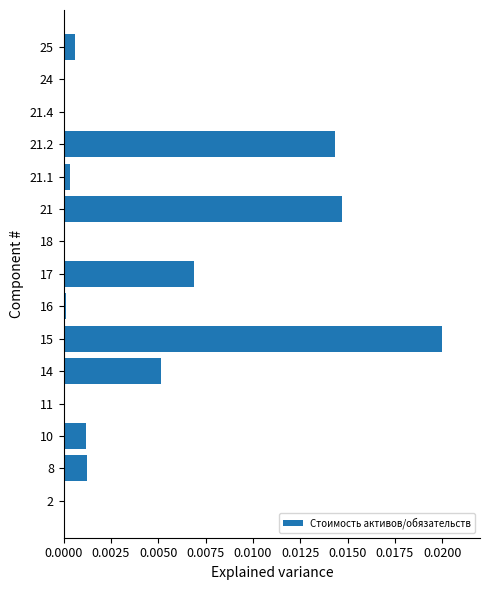

Which label corresponds to the largest value in the chart?

15